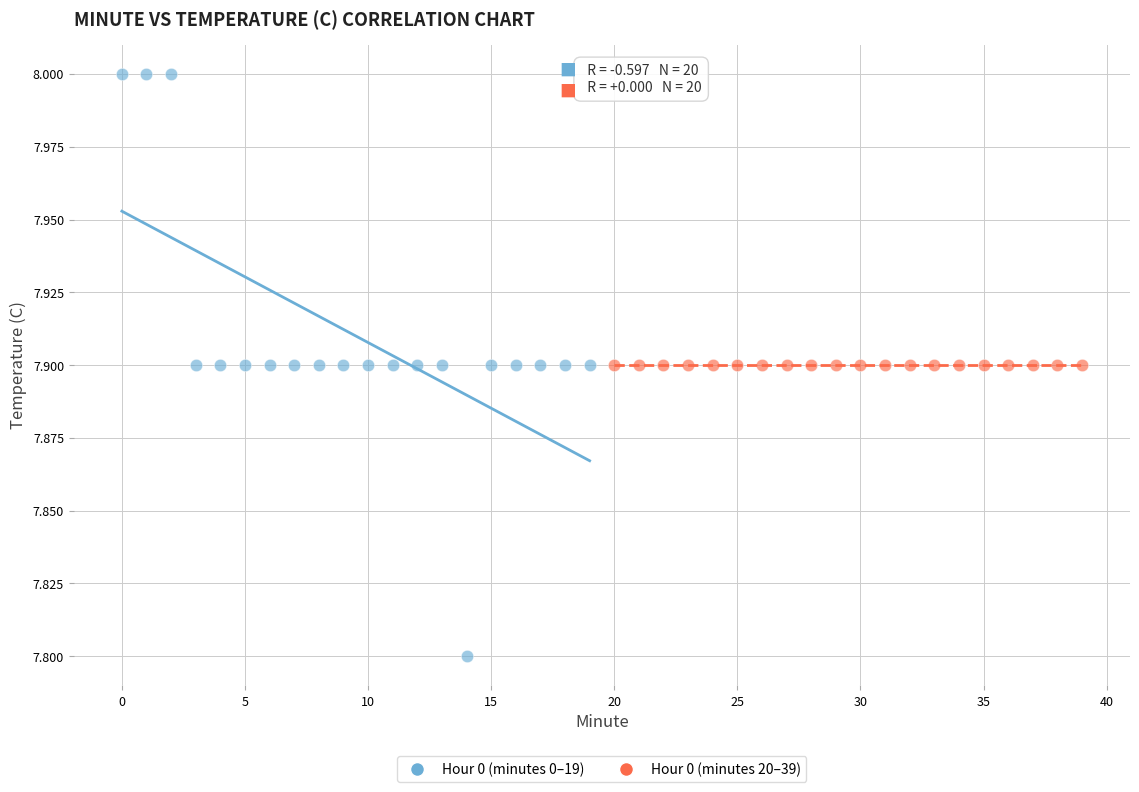

Which series contains the lowest Y value?

Hour 0 (minutes 0–19)